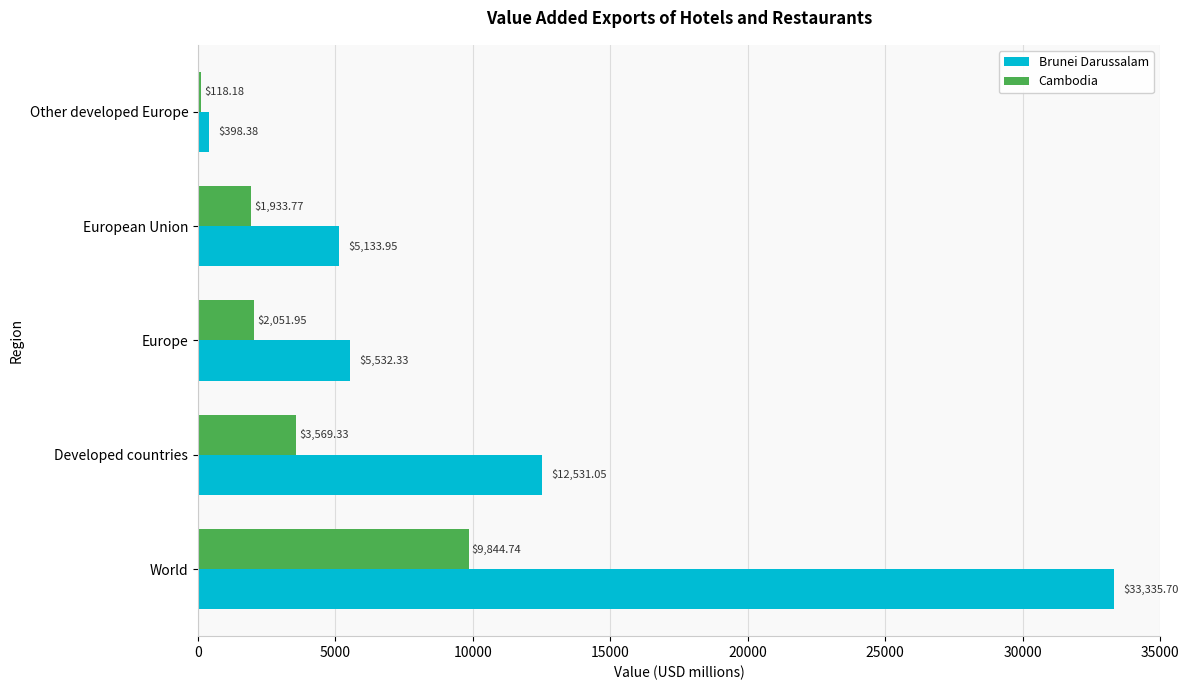

List the series in order of their overall mean, highest first.

Brunei Darussalam, Cambodia